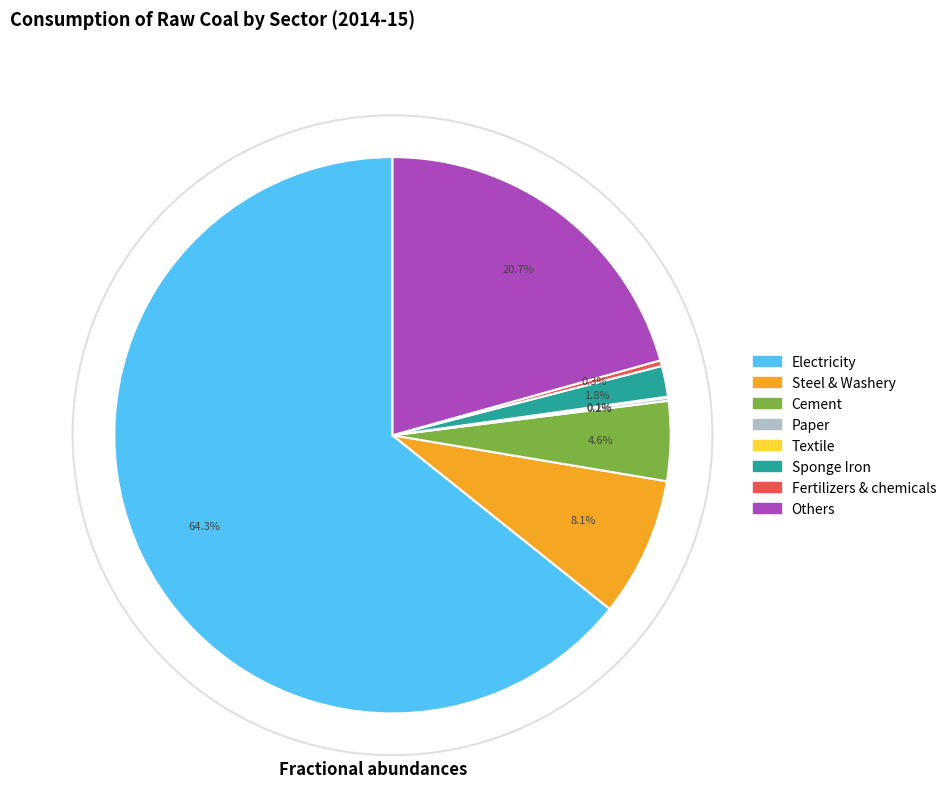

Which slice is the largest?

Electricity